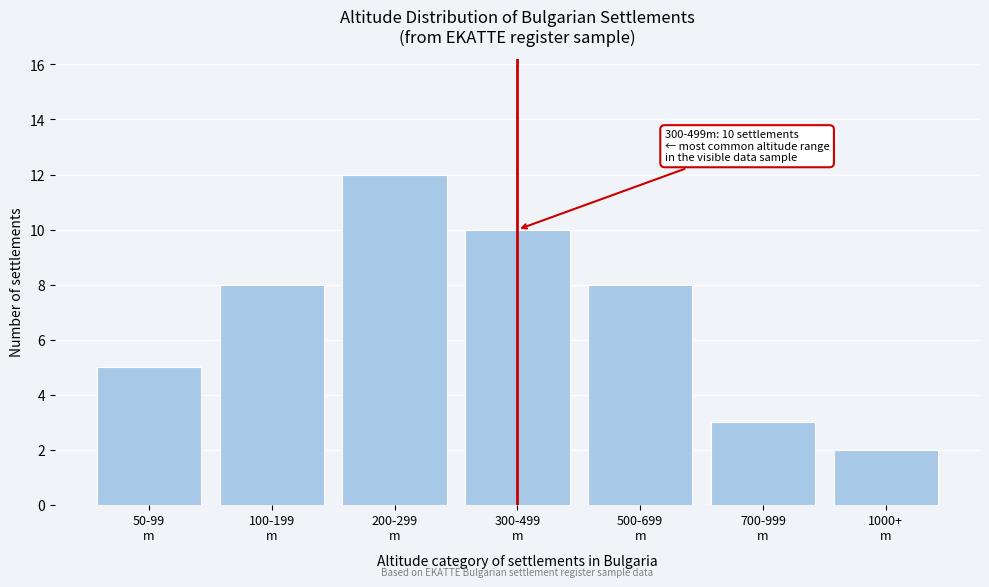

Reading left to right, list all the values displayed in this chart.

5	8	12	10	8	3	2